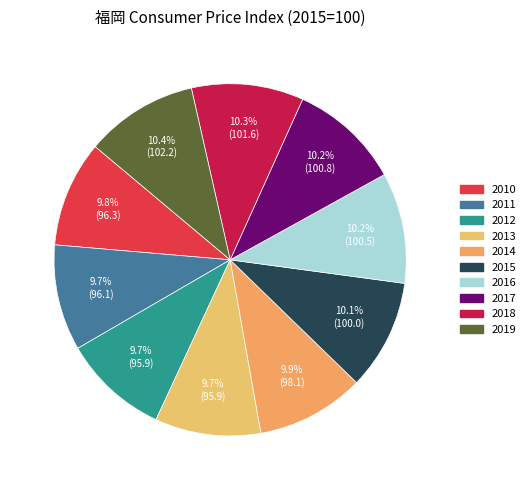

The 2013 slice represents 1% of the pie. True or false?

False